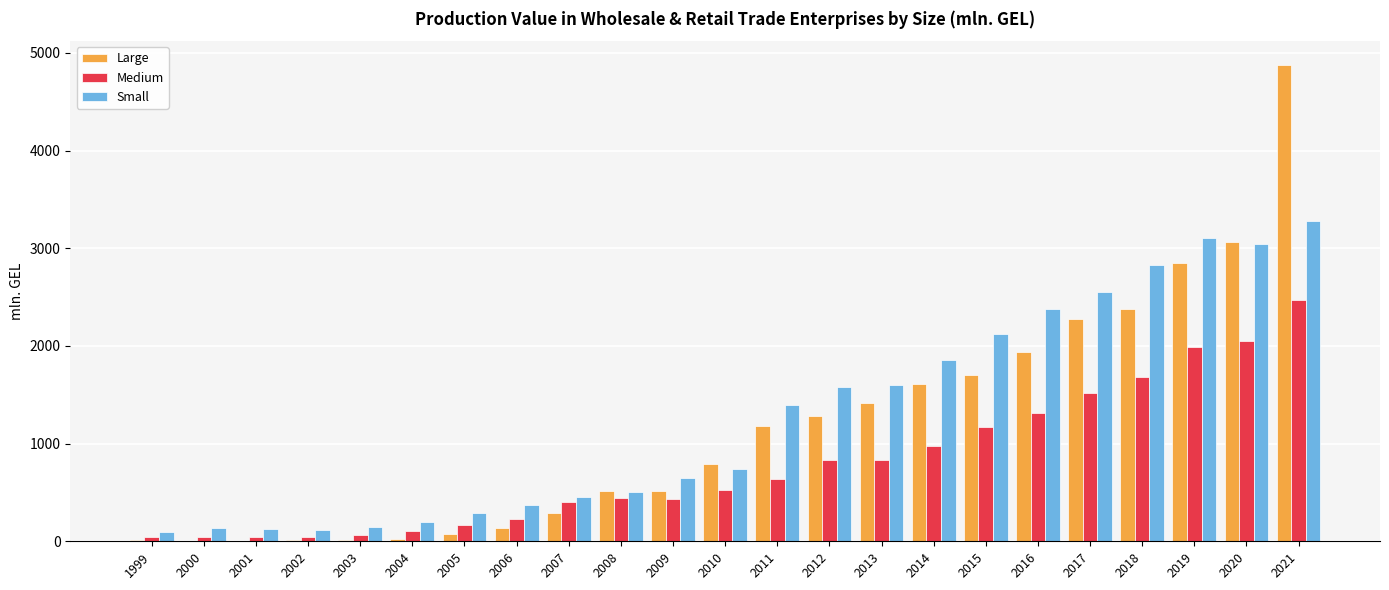

What is the approximate value of Small at 2016?

2379.7